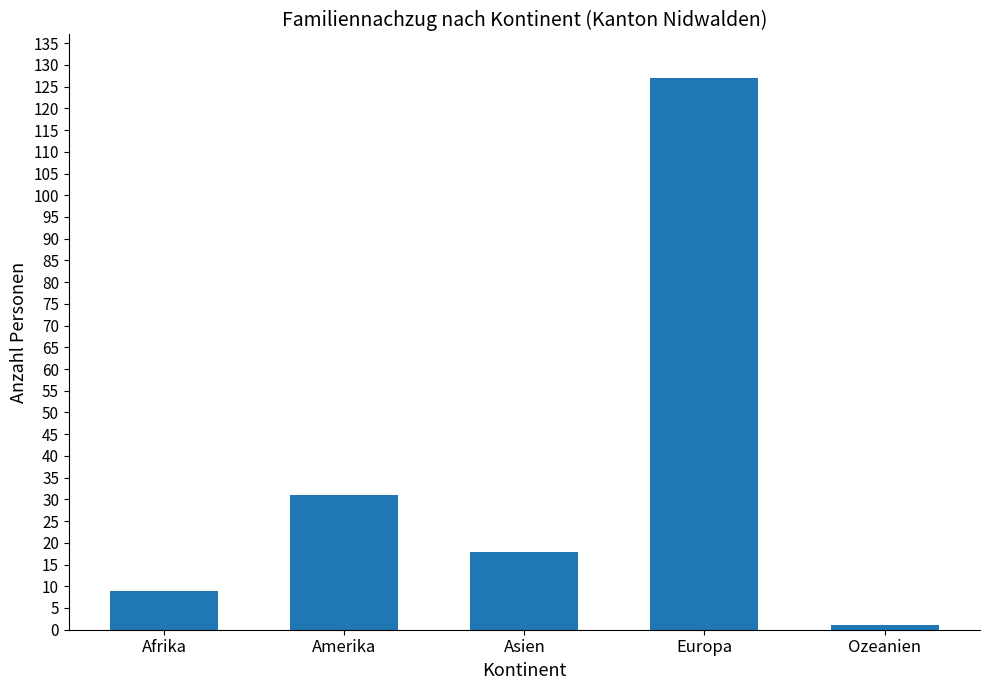

Does the chart contain any negative values?

No